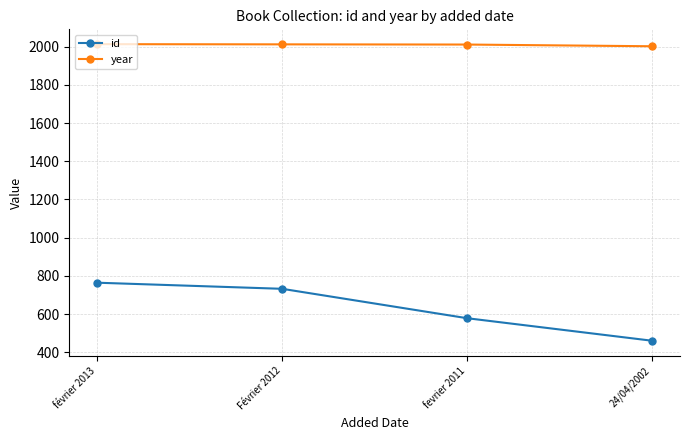

What are all the series names shown in the legend?

id, year